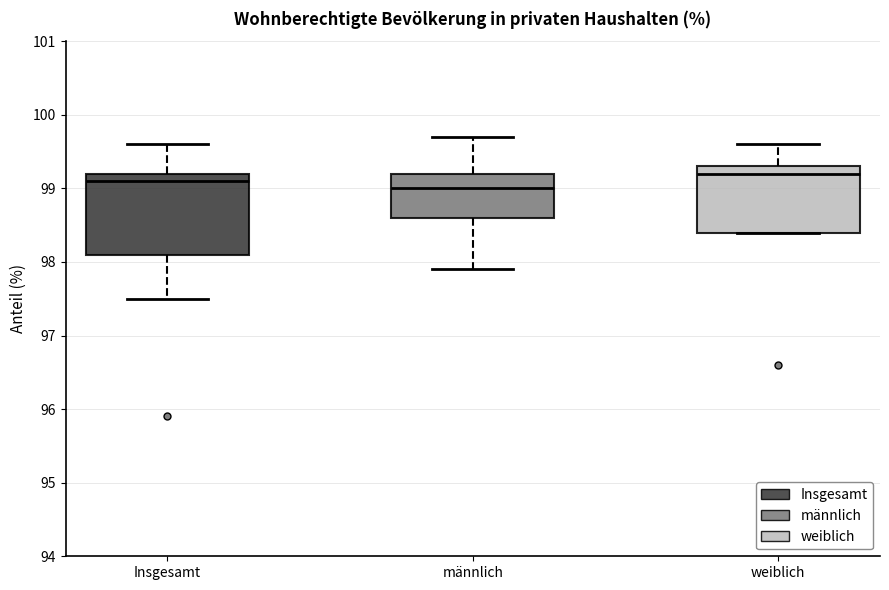

Comparing the boxes themselves (not the whiskers), which one is the tallest?

Insgesamt